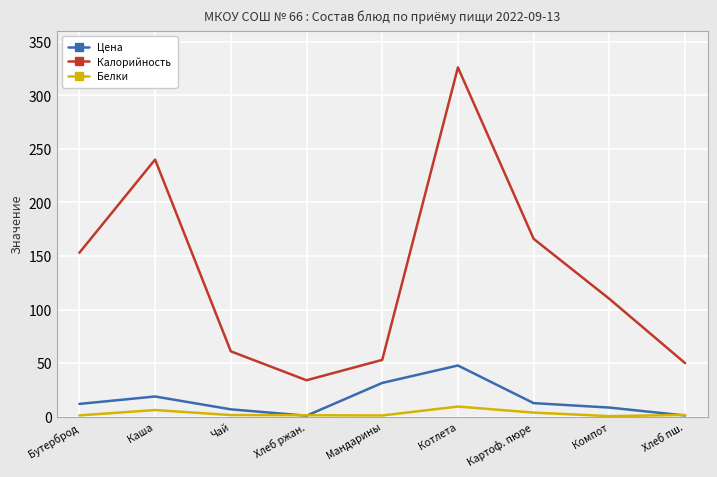

Rank the series by their maximum value, from lowest to highest.

Белки, Цена, Калорийность